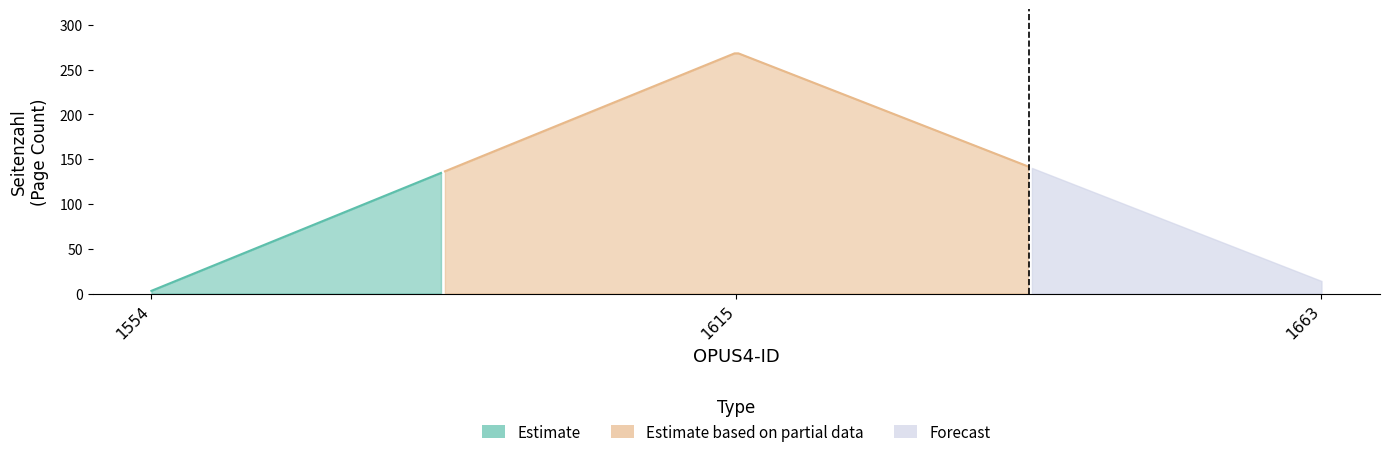

Rank the categories by value from lowest to highest.

1554, 1663, 1615